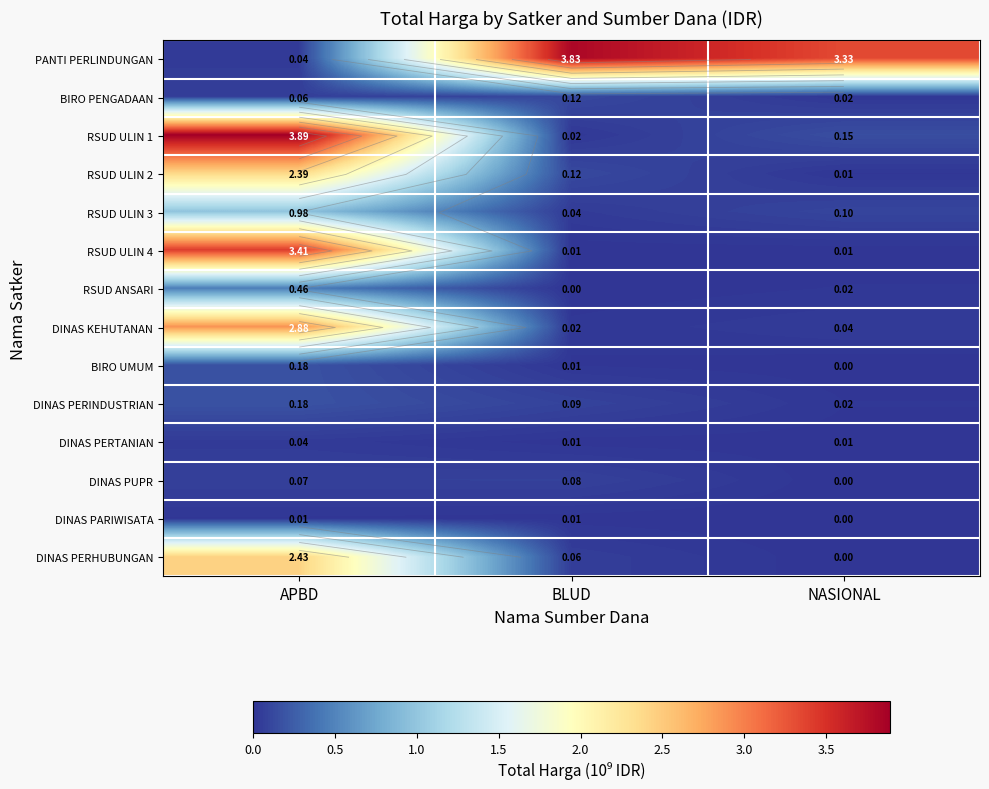

Which series has the largest total across all categories?

PANTI PERLINDUNGAN